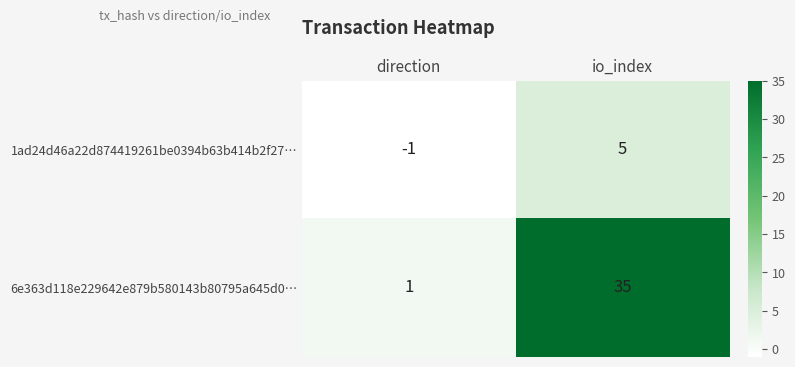

What is the difference between the maximum and minimum values in the 1ad24d46a22d874419261be0394b63b414b2f27… series?

6